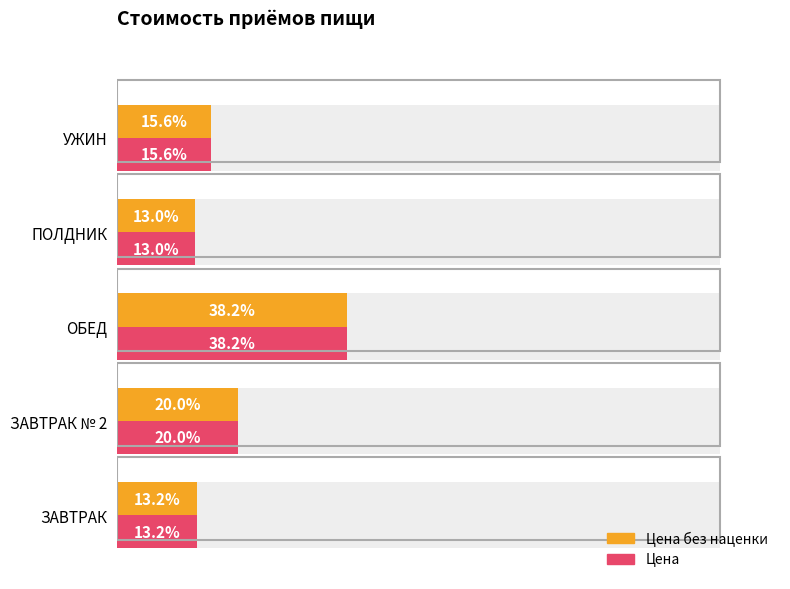

Count the number of categories in the chart.

5